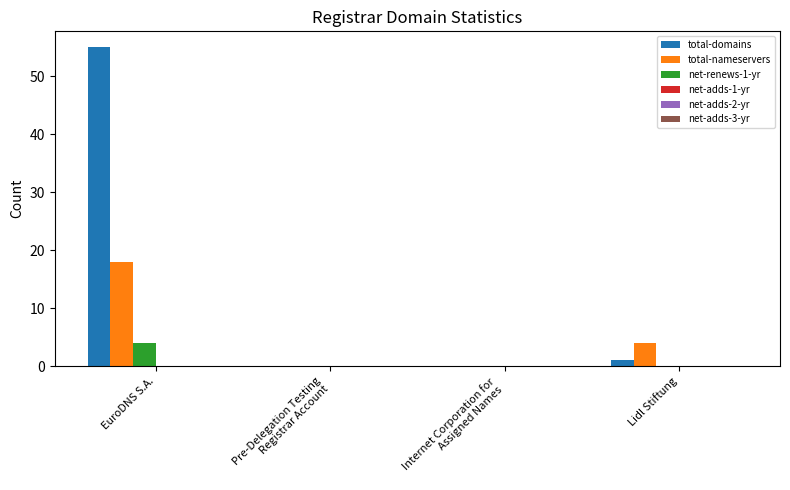

The total-nameservers series shows 0 at Pre-Delegation Testing
Registrar Account. True or false?

True